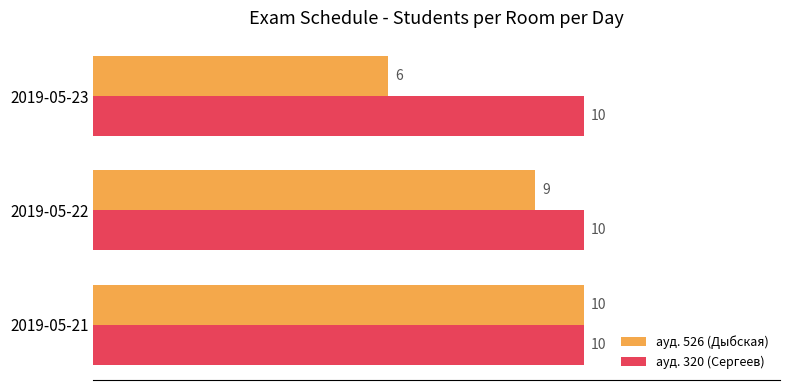

Count the ауд. 526 (Дыбская) values in the range 6 to 10.

3